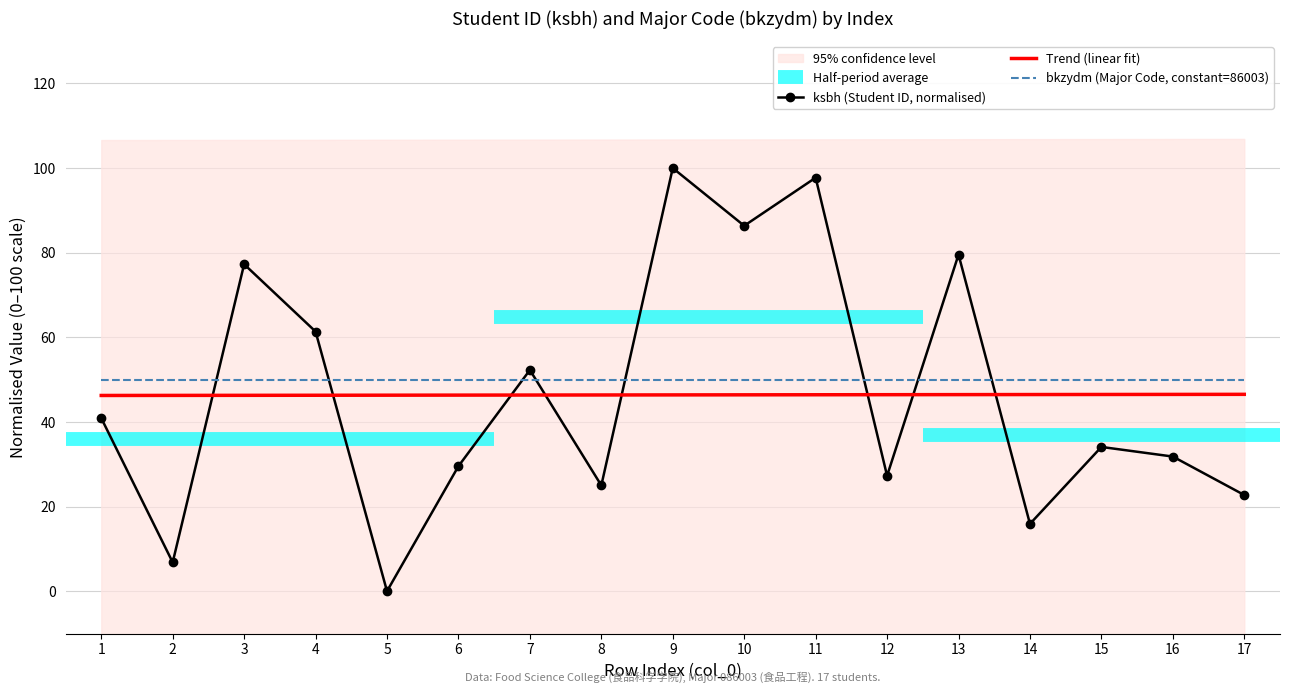

Between 10 and 8, which is larger?

10